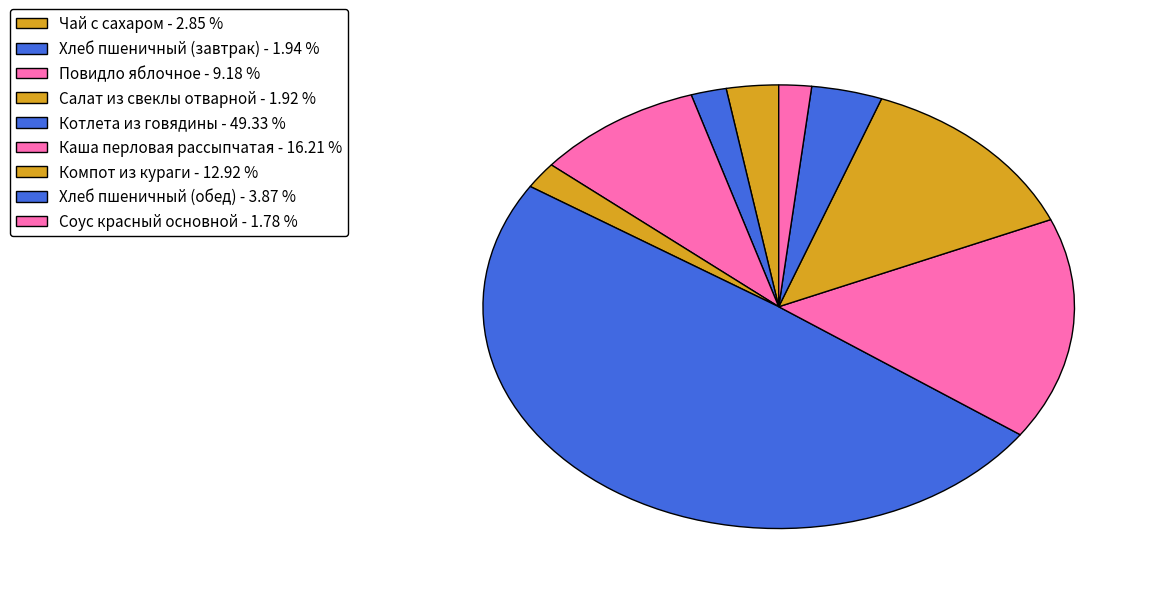

How many segments does this pie chart have?

9